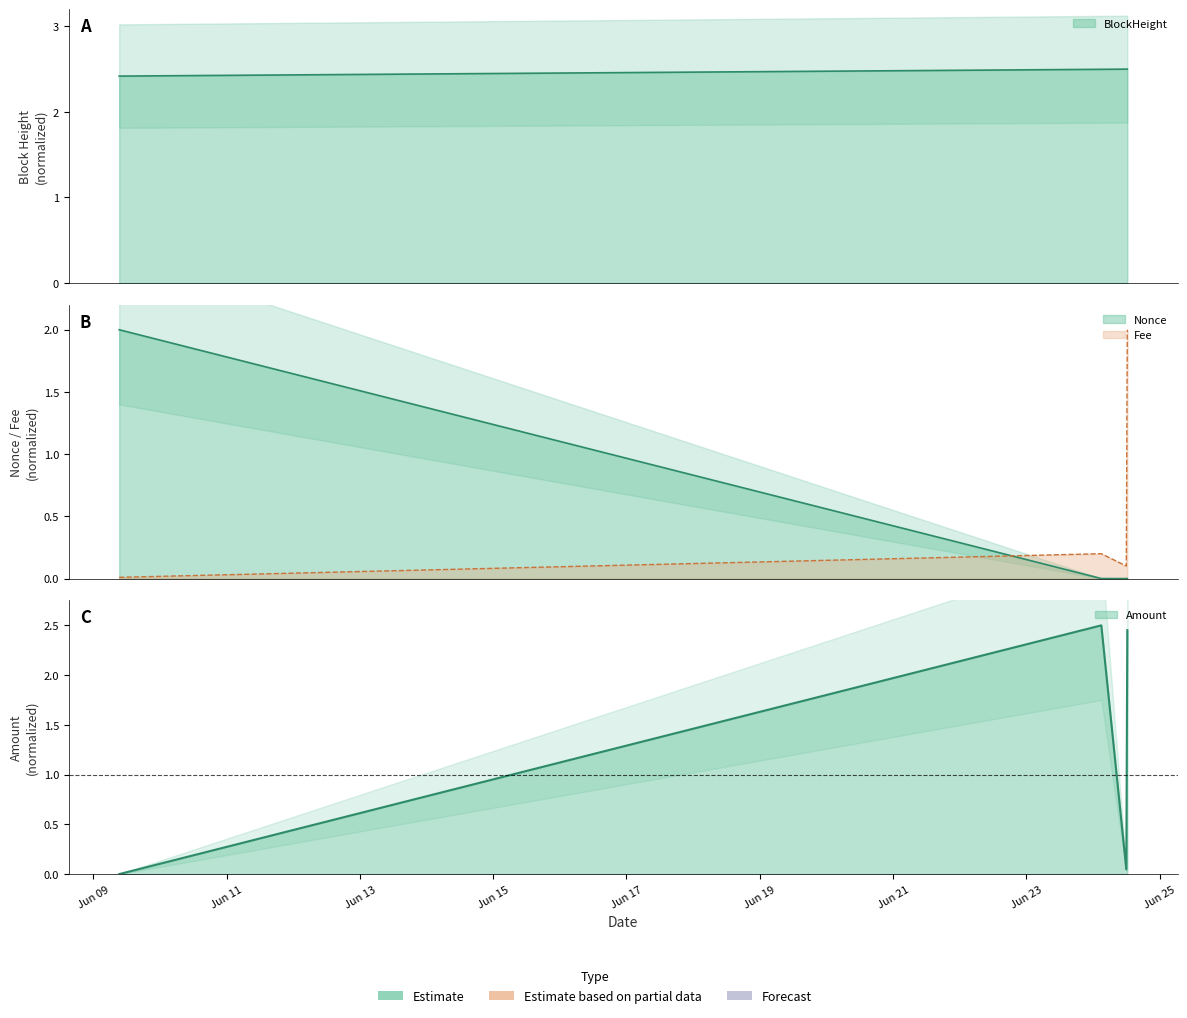

Rank the series at 2022-06-24 11:57:00 from highest to lowest value.

BlockHeight, Fee, Amount, Nonce